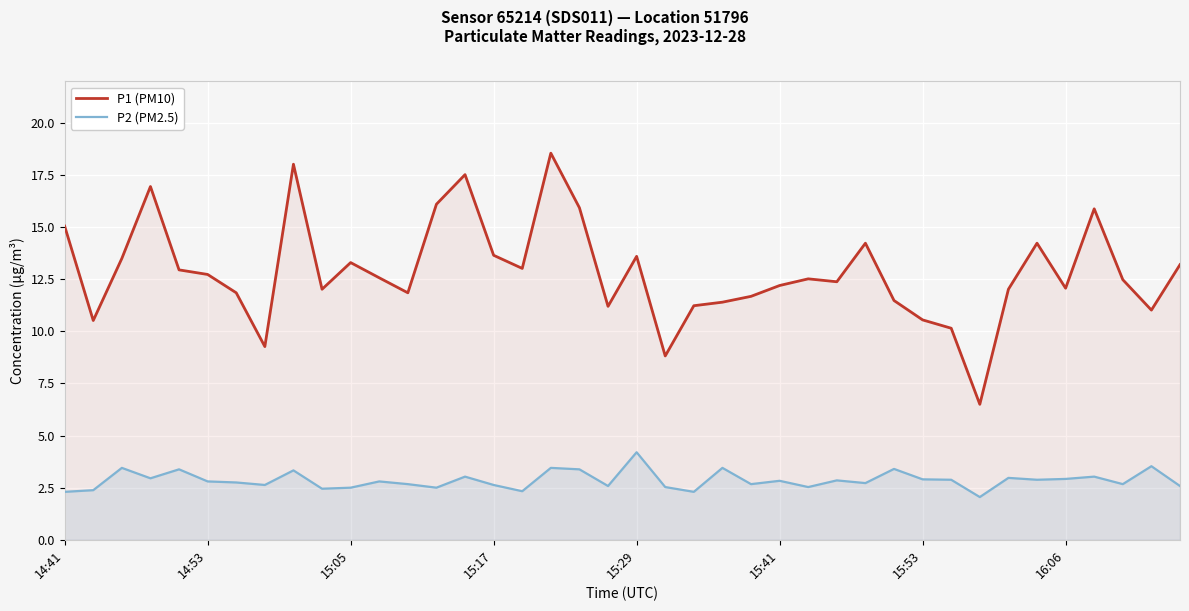

List the series in order of their overall mean, highest first.

P1 (PM10), P2 (PM2.5)